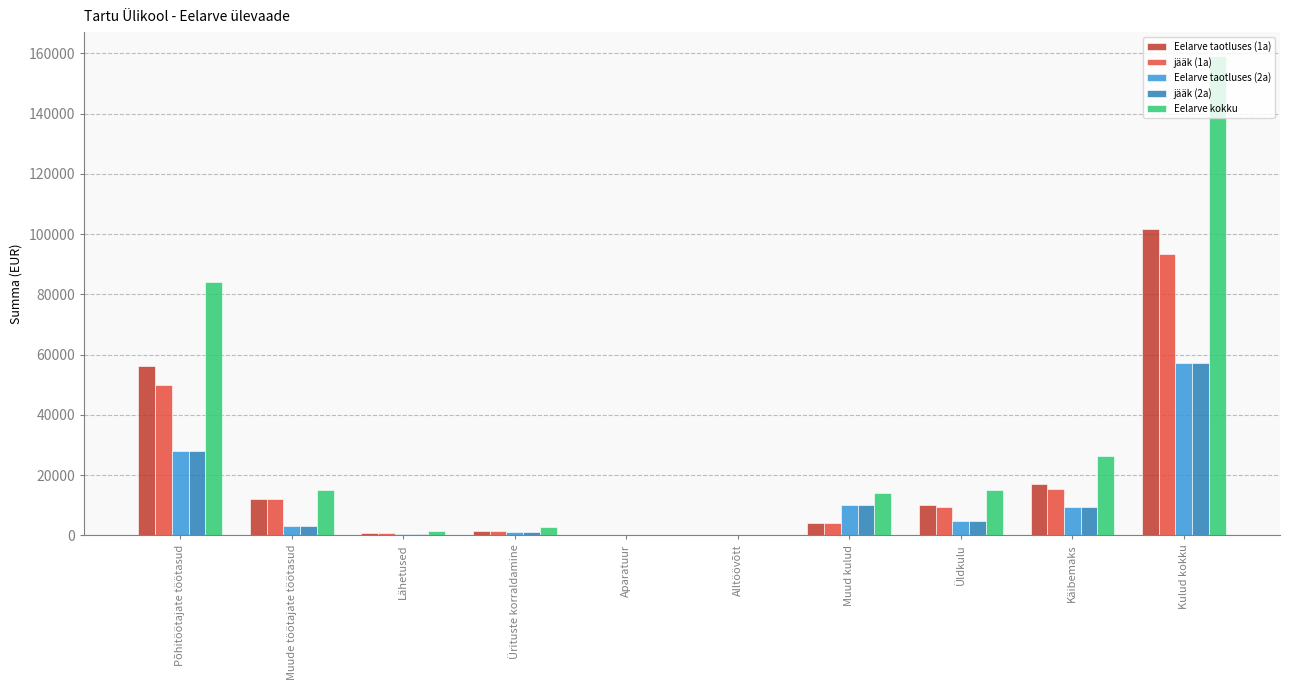

What is the greatest value displayed?

159119.1